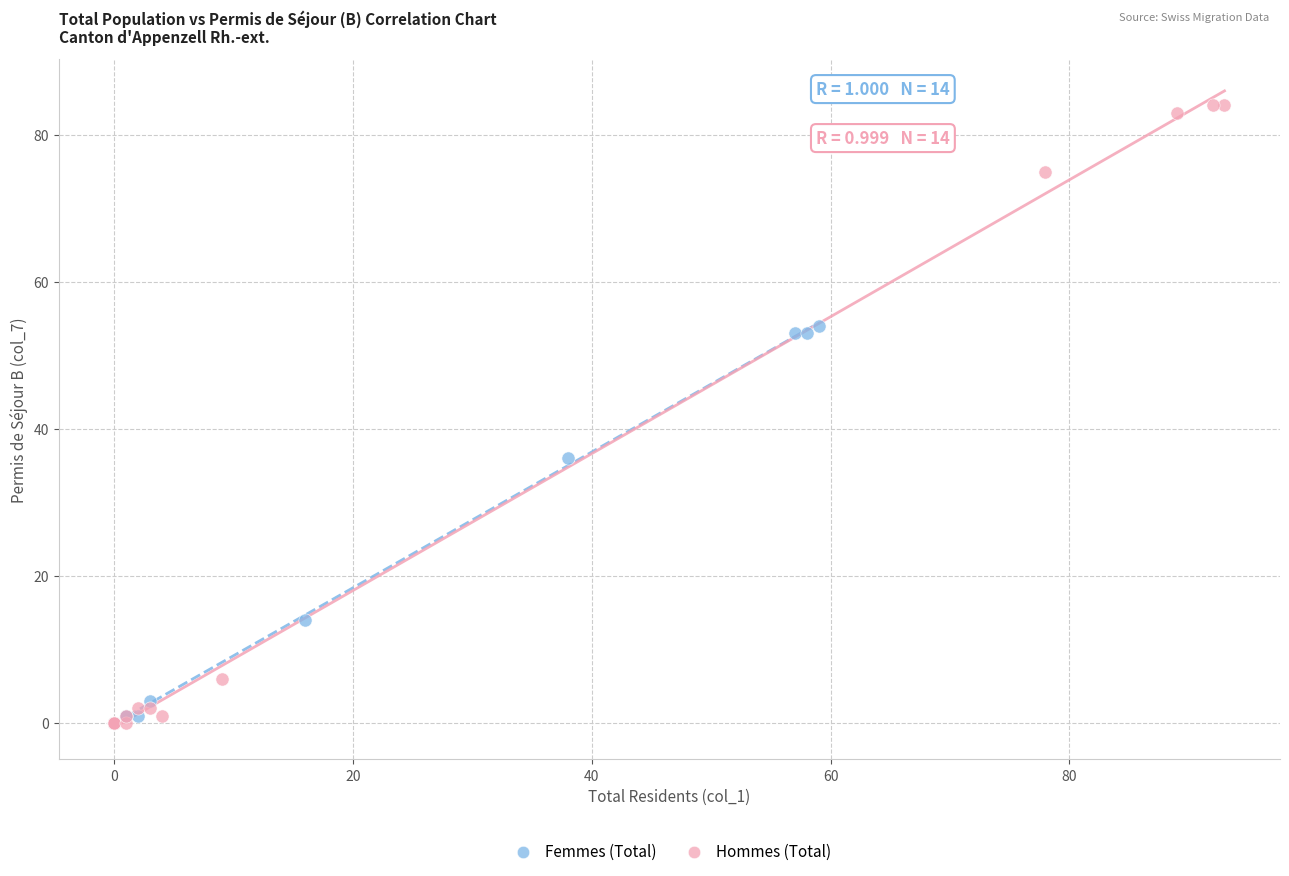

What are all the series names shown in the legend?

Femmes (Total), Hommes (Total)